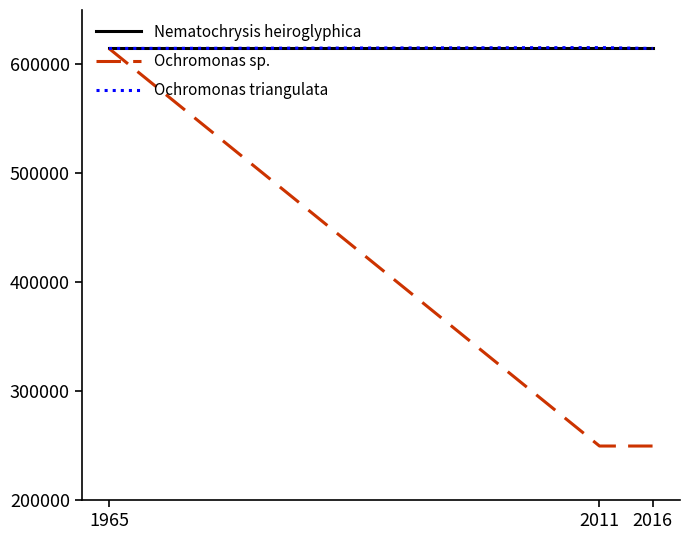

How many lines are shown in the chart?

3